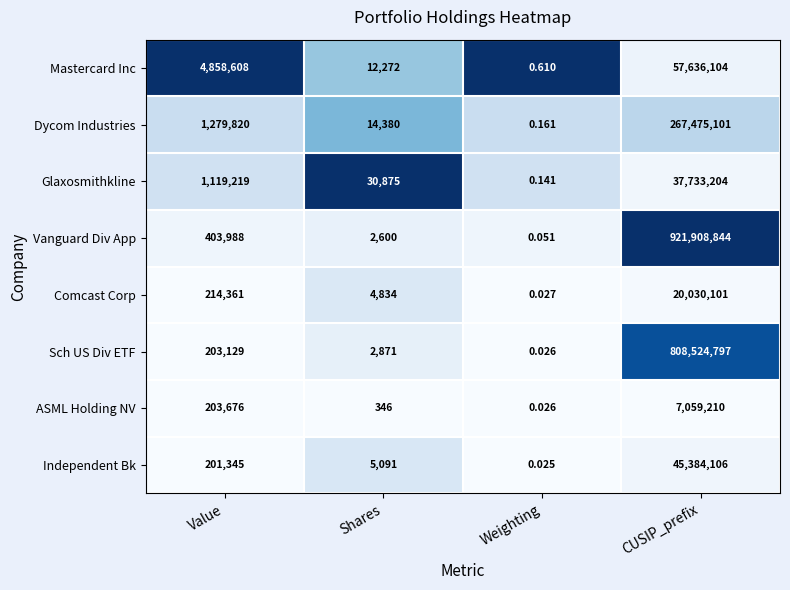

Where is Vanguard Div App nearest to the value 460954422?

Value